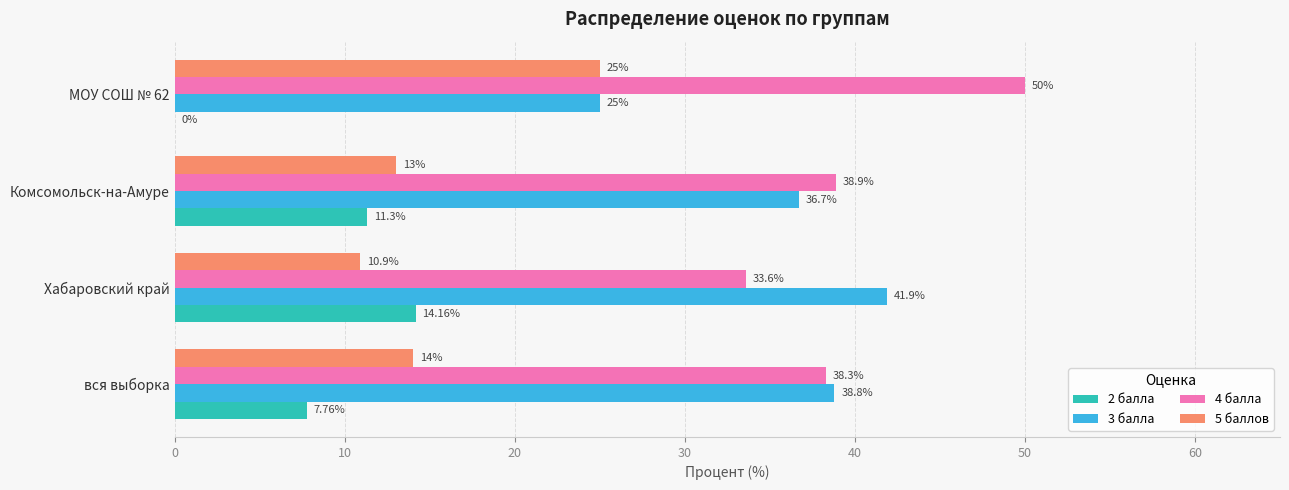

Is the value of 4 балла at вся выборка greater than the value of 3 балла at Комсомольск-на-Амуре?

Yes